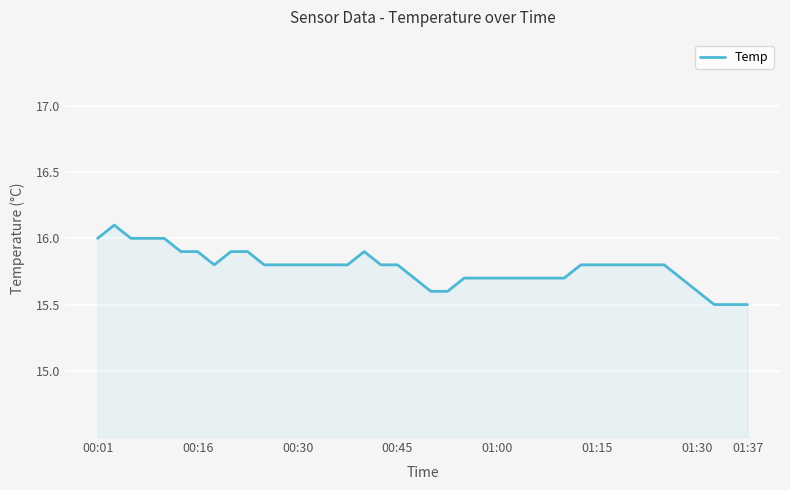

What is the difference between the second highest and second lowest values?

0.5